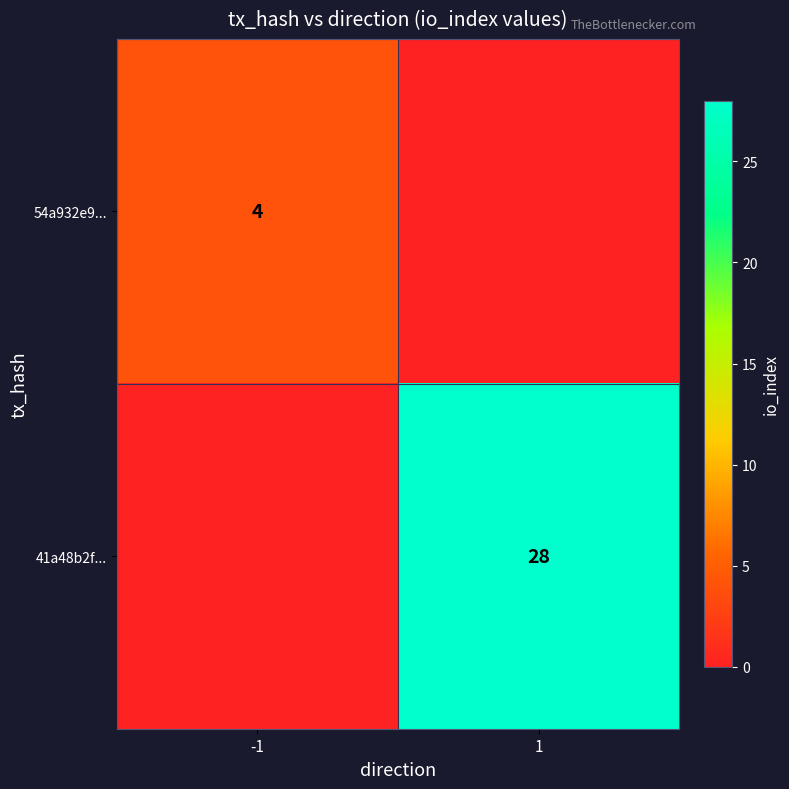

The value of 41a48b2f... at 1 is 28. True or false?

True